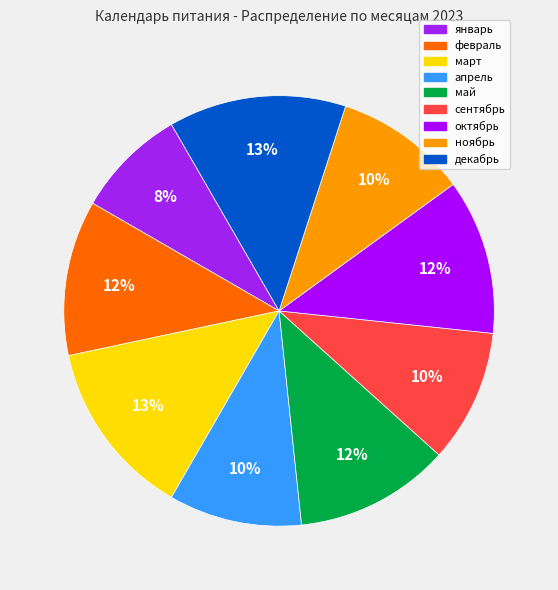

Approximately how many times larger is the value at январь compared to декабрь?

0.6